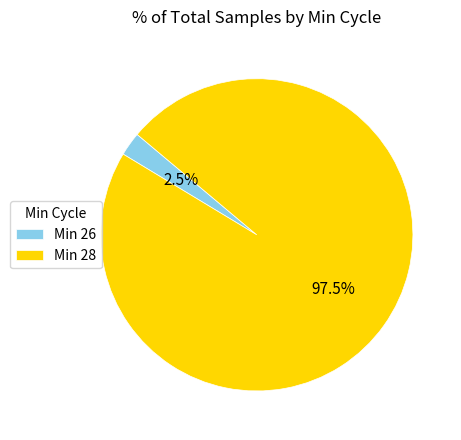

Is Min 26 the majority of the pie?

No